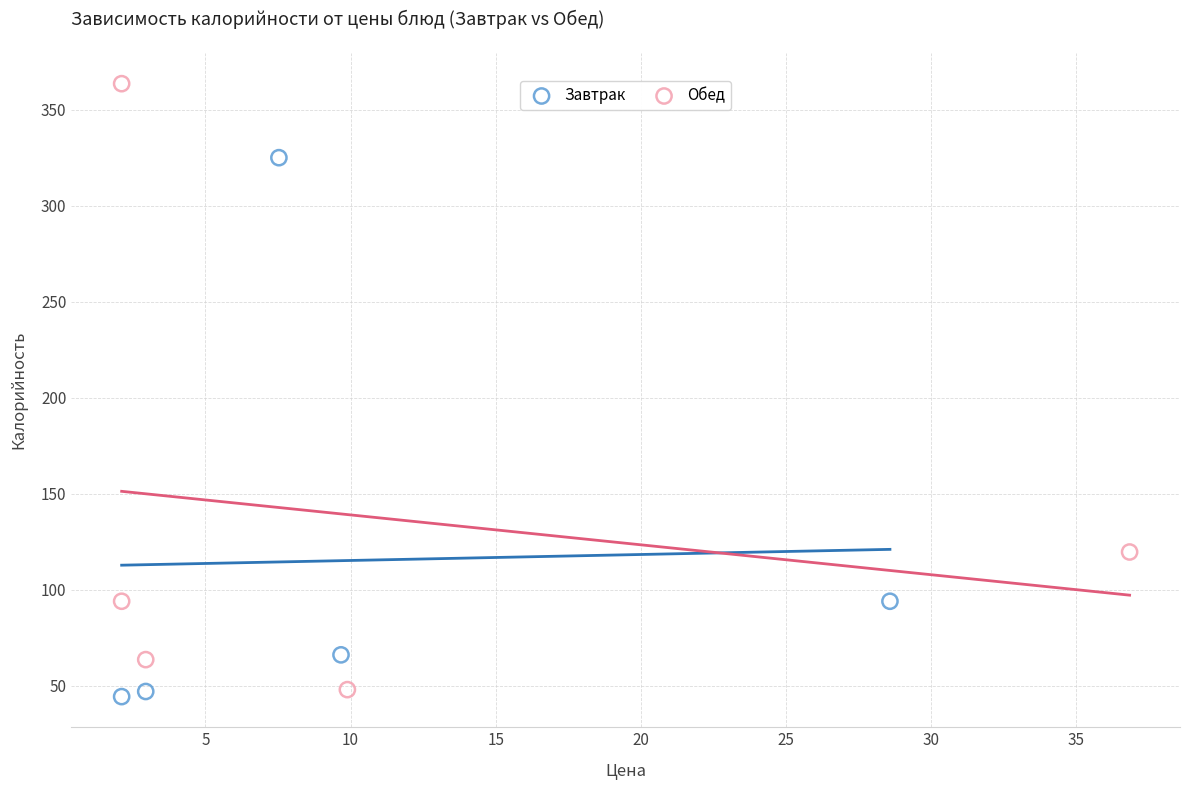

Which series has the largest Y range (max minus min)?

Обед